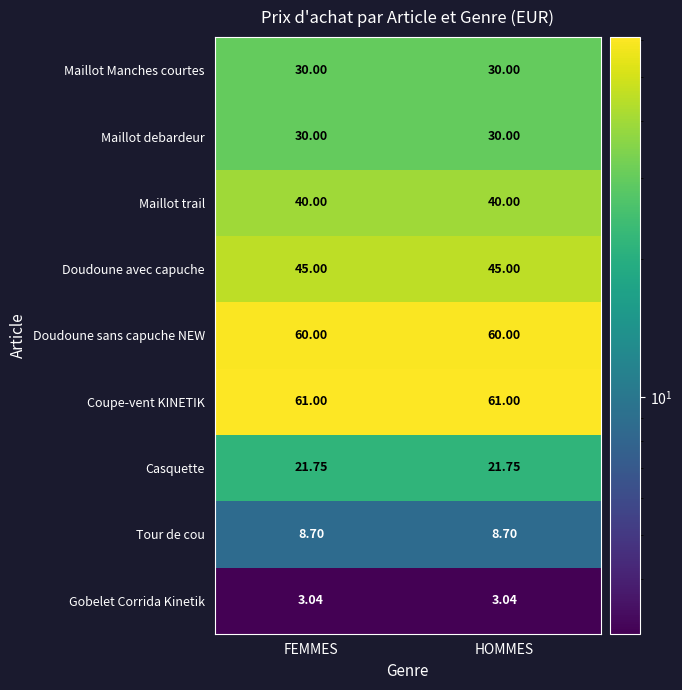

Is the value of Maillot trail at HOMMES greater than the value of Coupe-vent KINETIK at FEMMES?

No